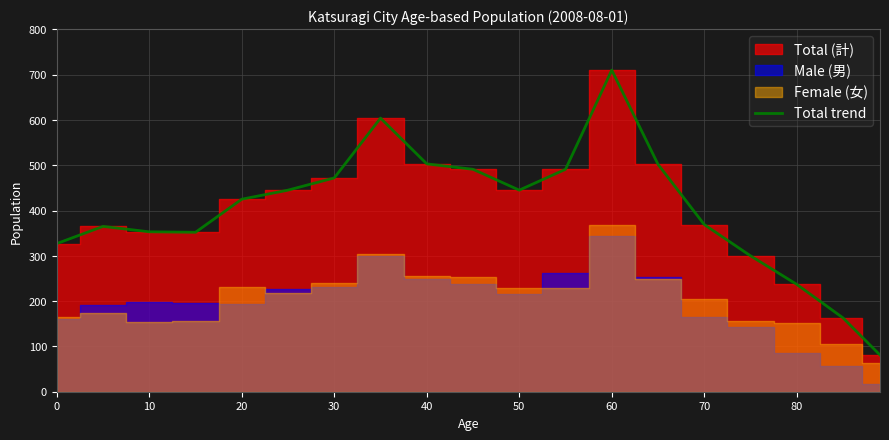

Is it true that Total trend equals 1097 at 60?

False